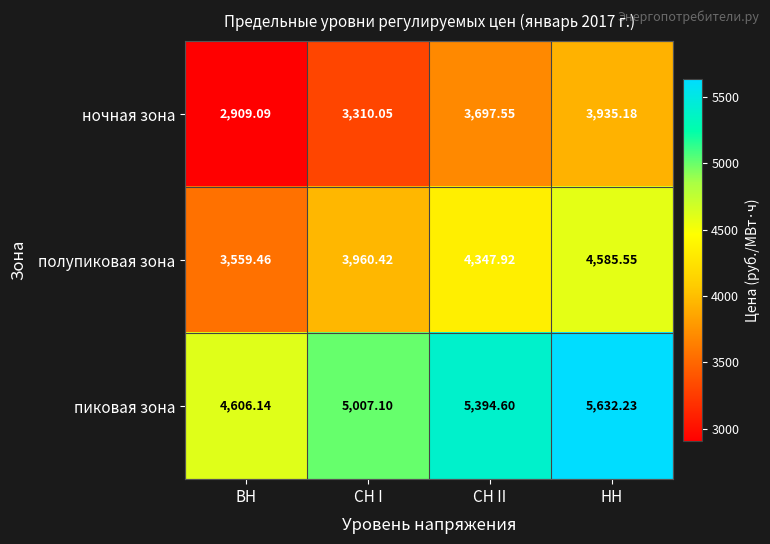

At which category does the chart reach its peak across all series?

НН